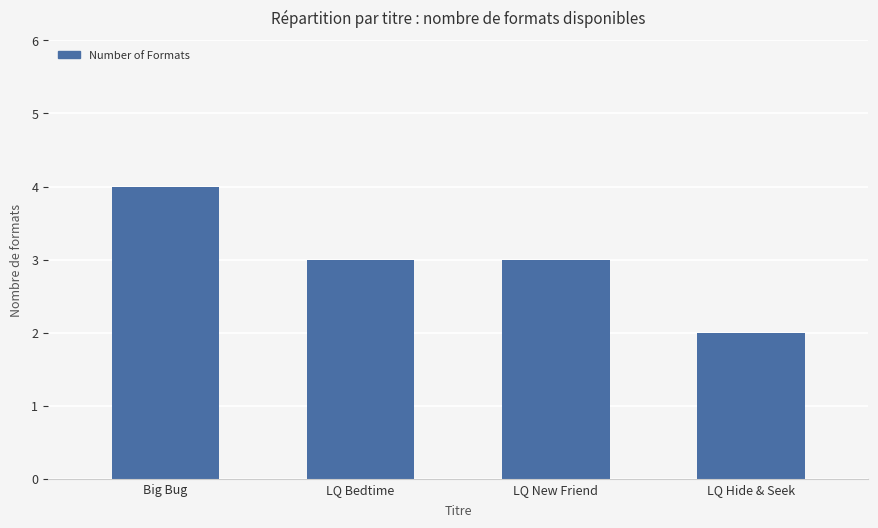

What is the minimum value shown in the chart?

2